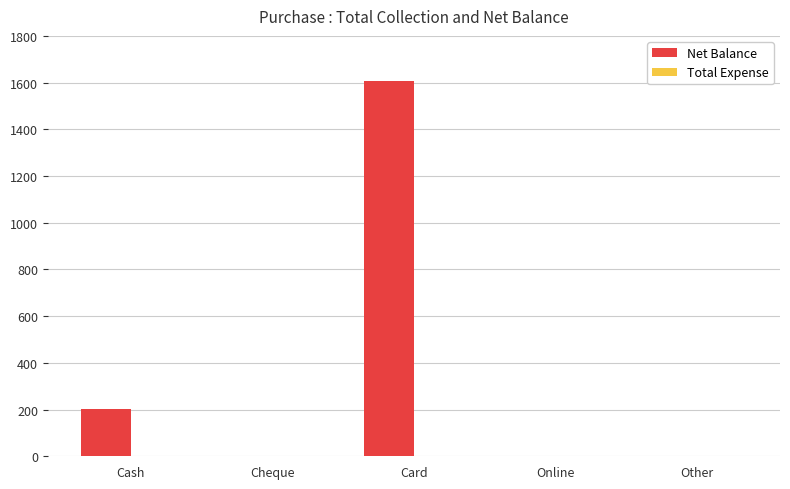

What is the change in value from Cash to Card?

+1404